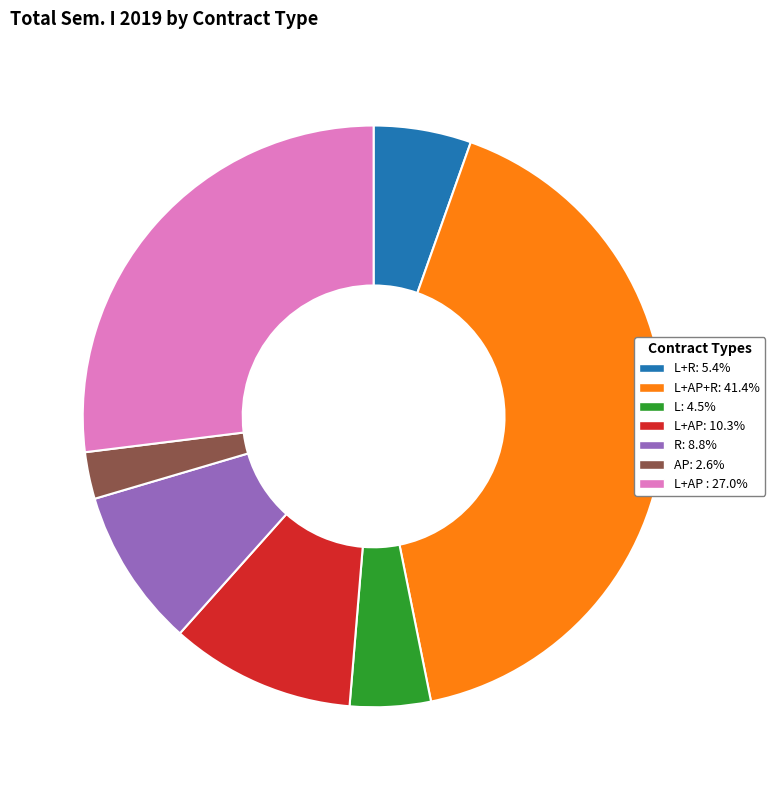

Is there any slice that represents more than half of the pie?

No